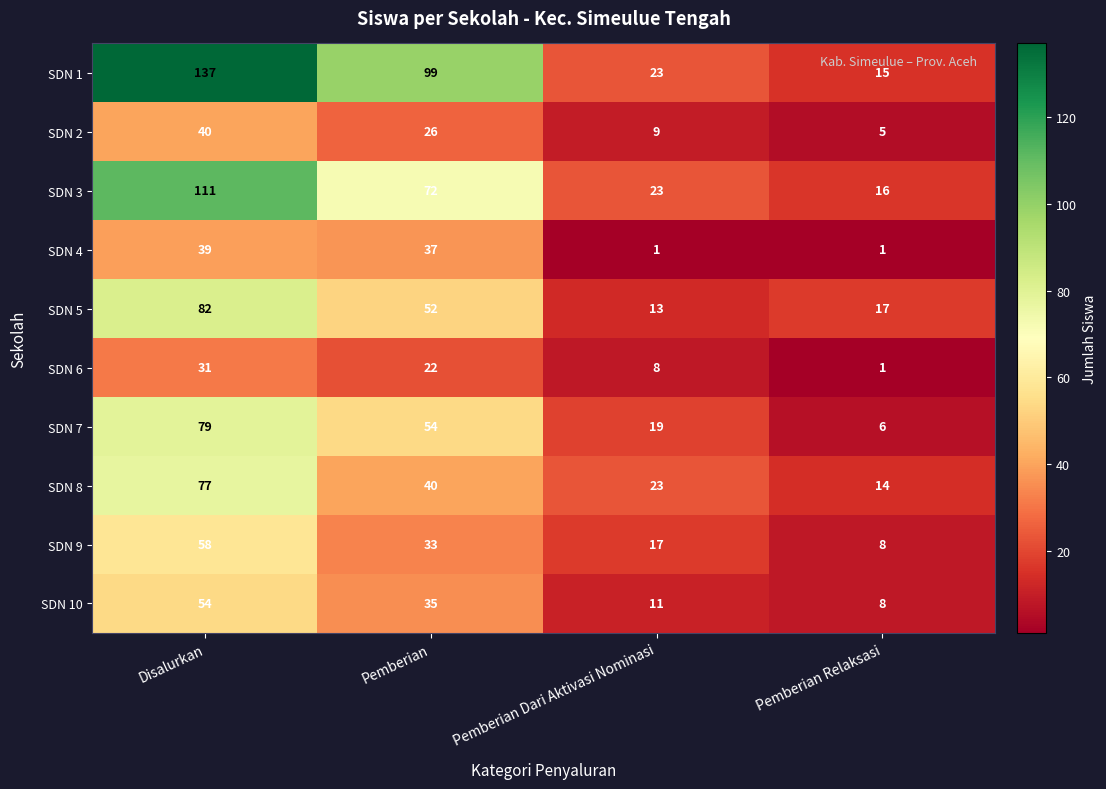

List the series in order of their peak value, highest first.

SDN 1, SDN 3, SDN 5, SDN 7, SDN 8, SDN 9, SDN 10, SDN 2, SDN 4, SDN 6